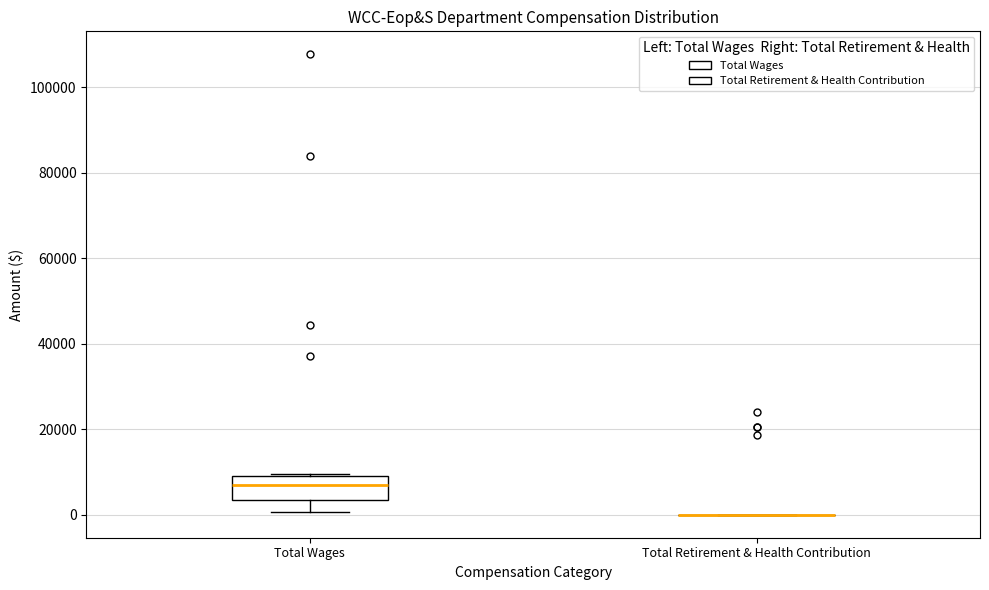

Where does the median line of the box for Total Wages sit on the y-axis? The values are not printed on the chart, so give them approximately, as read against the axis.

6000